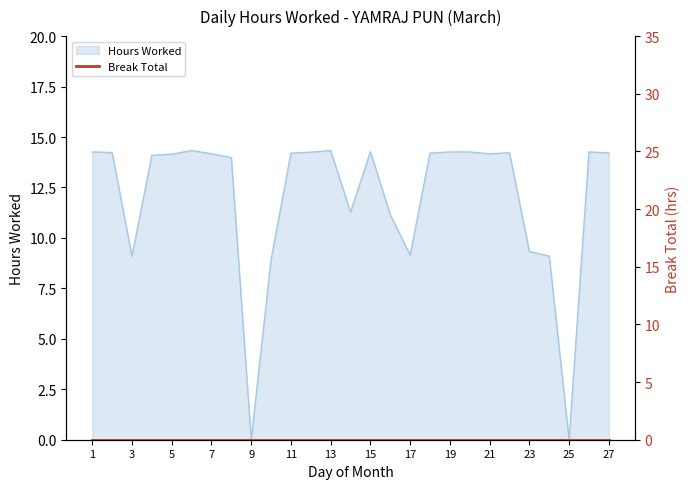

What is the value of the 17th point from the left?

9.2